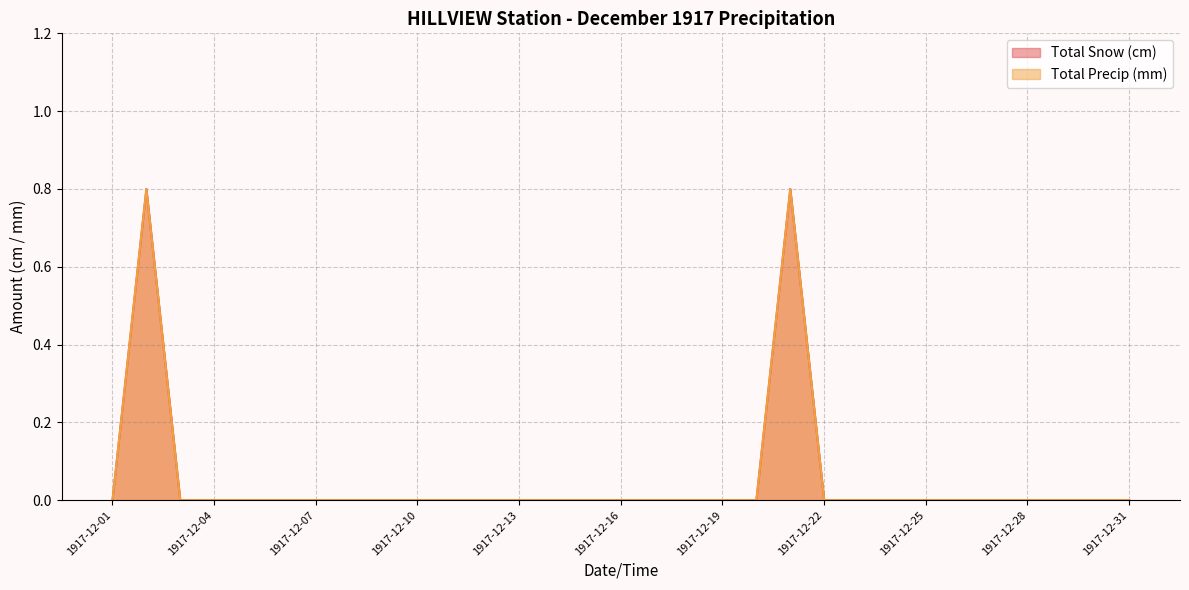

What is the maximum value for Total Precip (mm)?

0.8